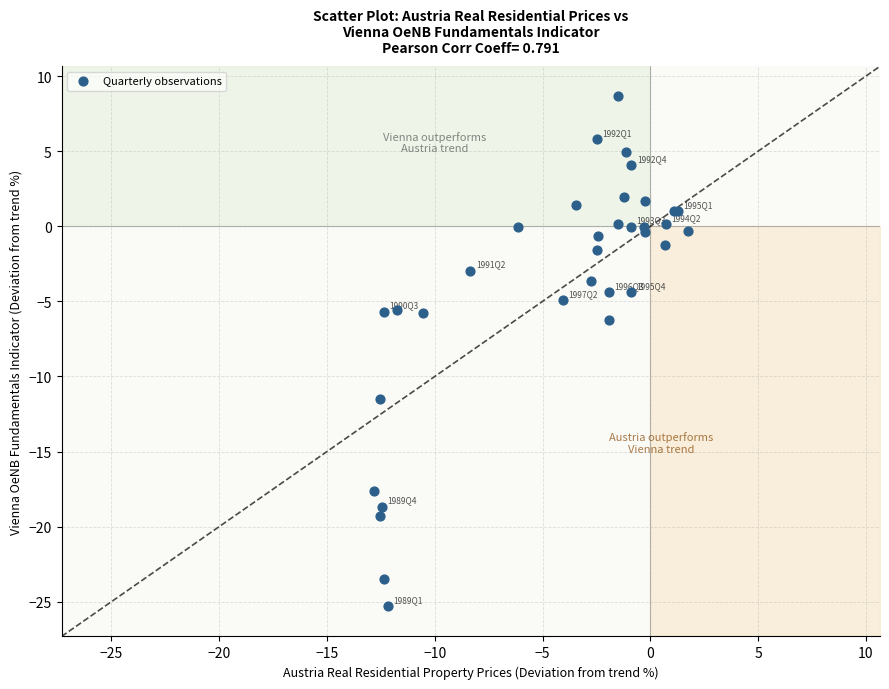

What Y value in the scatter plot is closest to -8?

-6.2